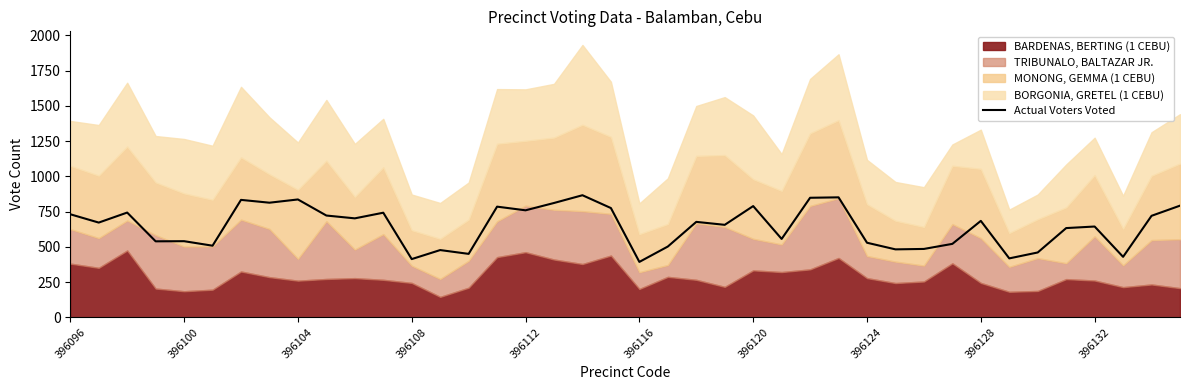

True or false: Actual Voters Voted has a value of 120 at 396116.

False